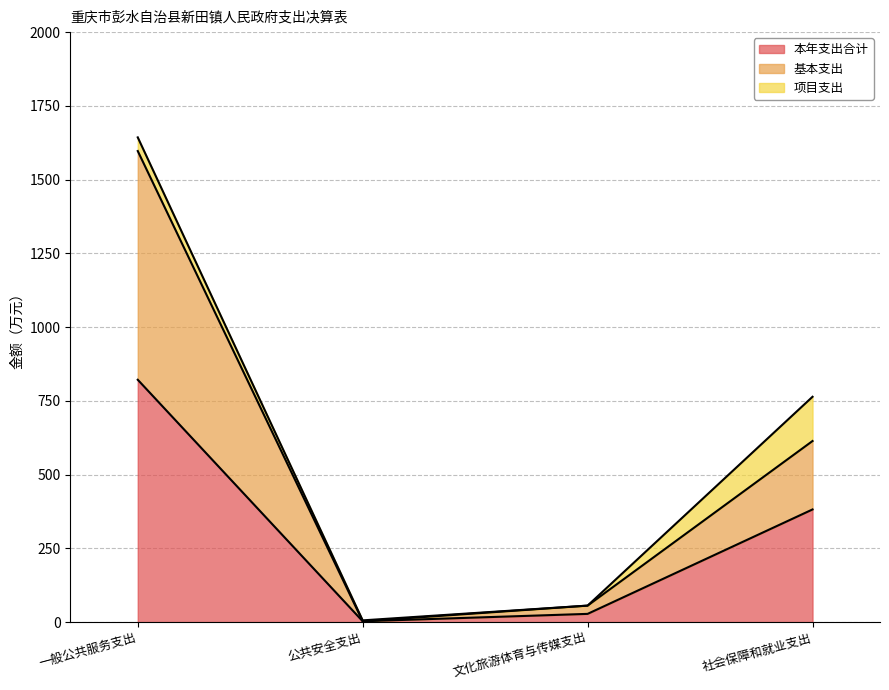

The value of 基本支出 at 文化旅游体育与传媒支出 is 14.2. True or false?

False